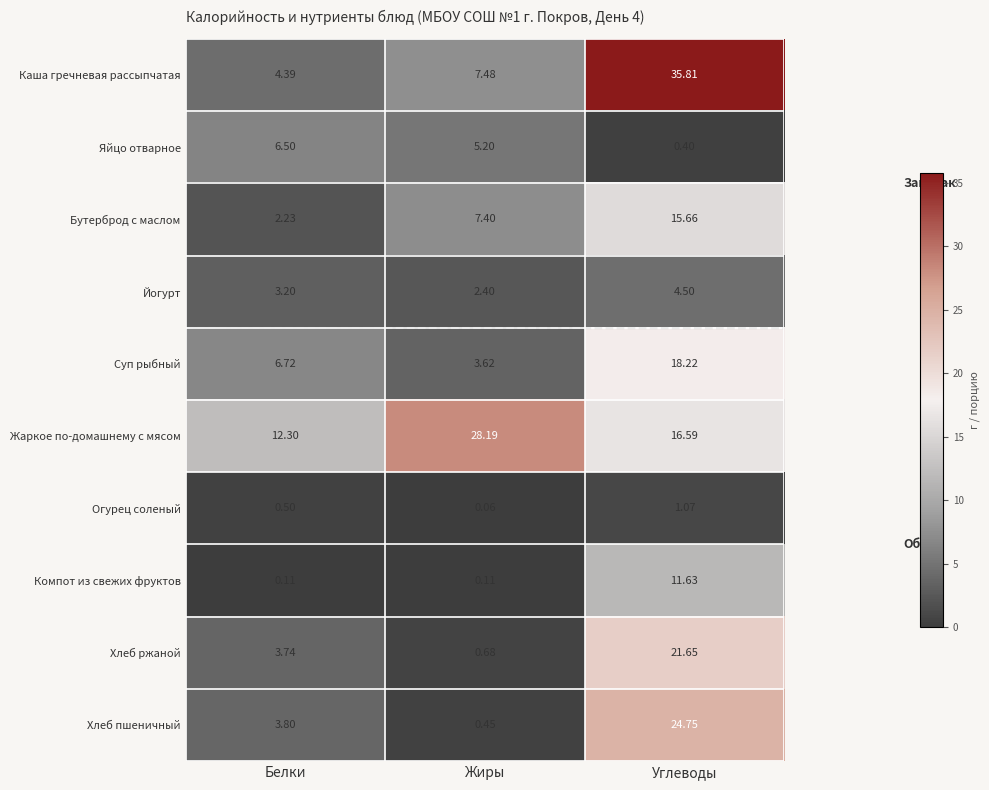

Count the number of categories in the chart.

3